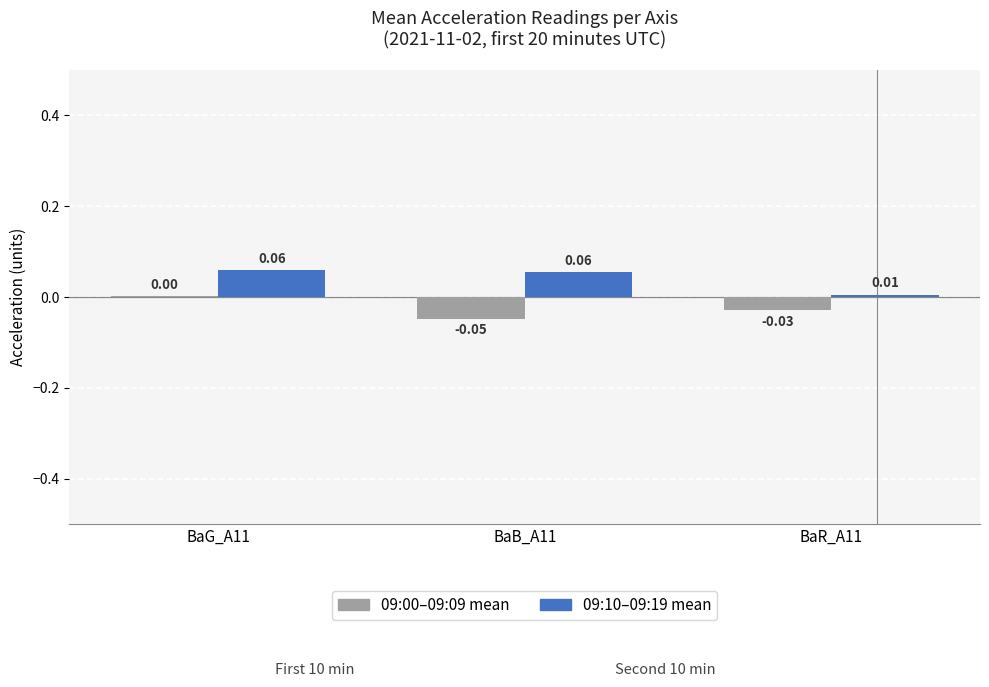

The 09:10–09:19 mean series shows 0.0 at BaR_A11. True or false?

True